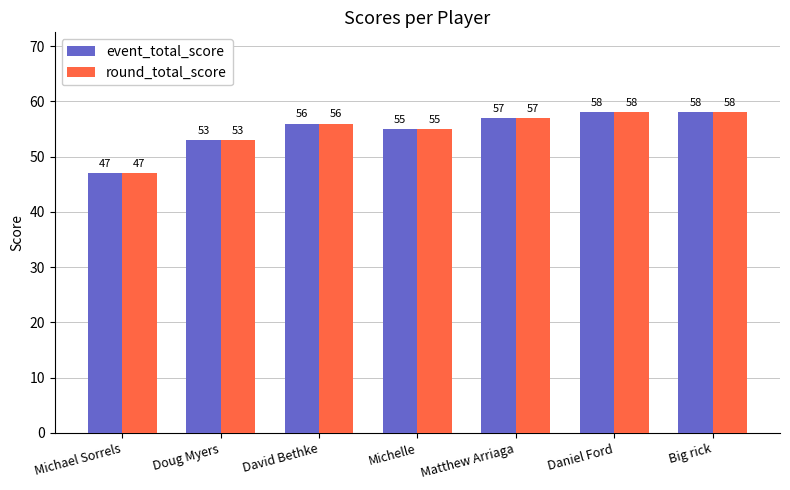

Which label corresponds to the smallest value in the chart?

Michael Sorrels